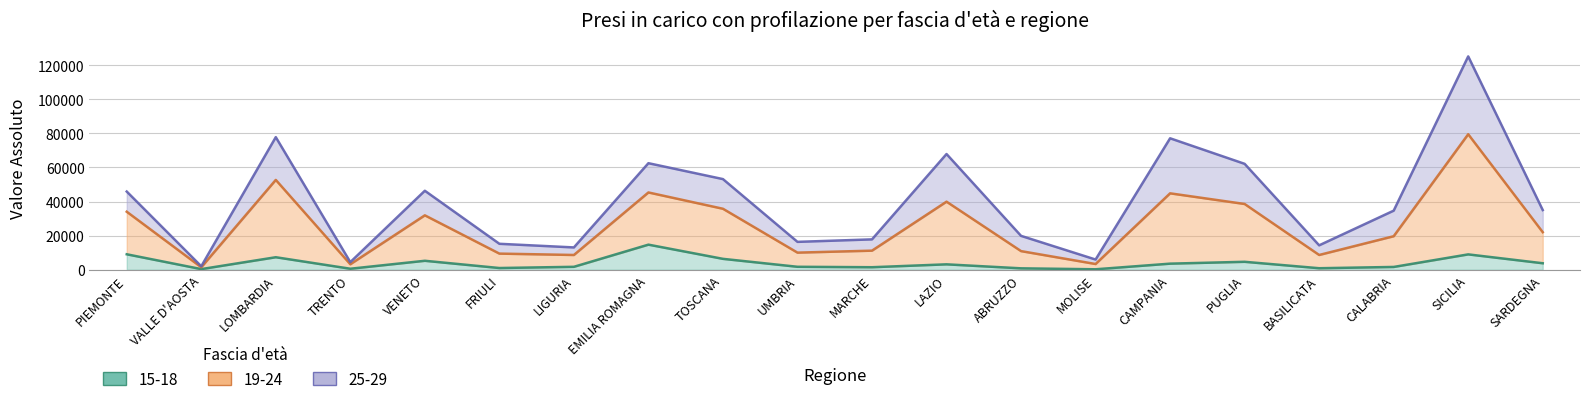

Is the value of 19-24 at CALABRIA greater than the value of 15-18 at MOLISE?

Yes